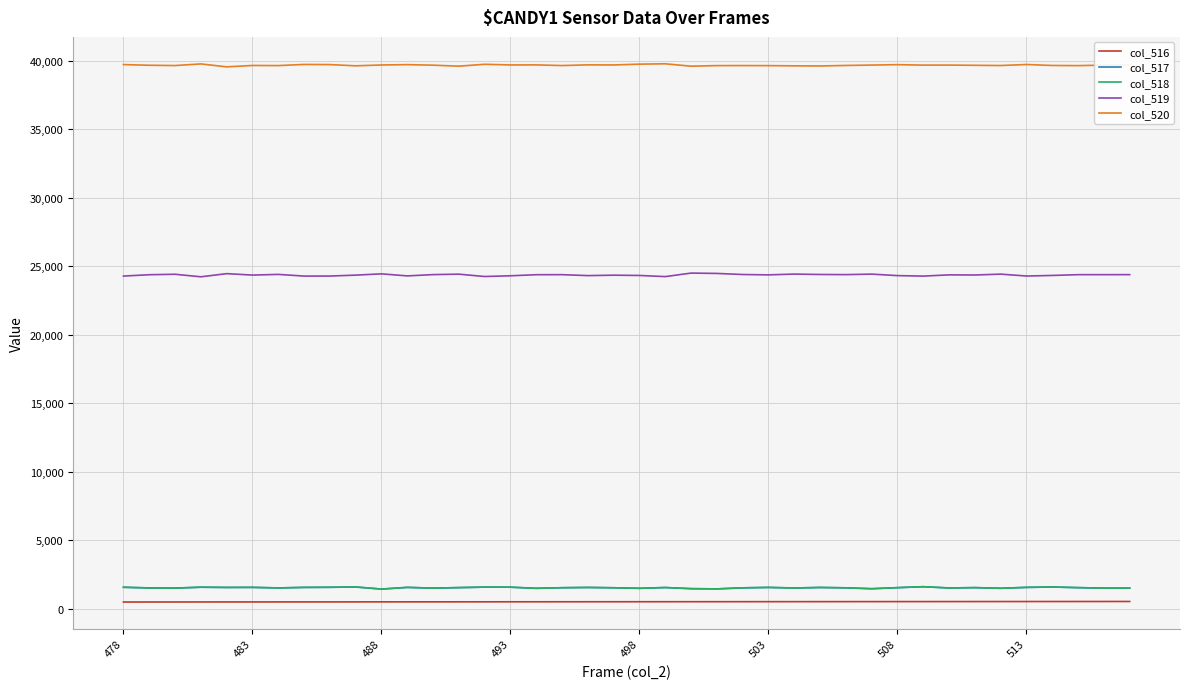

Which series has the largest total across all categories?

col_520